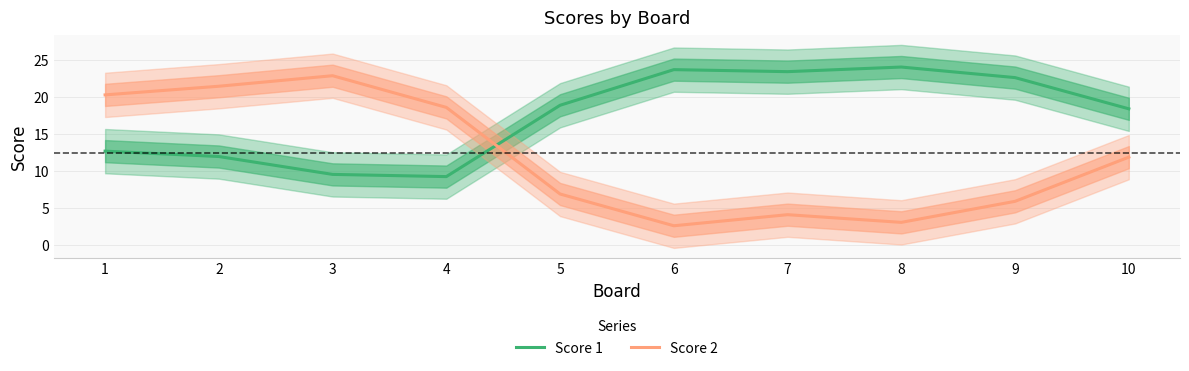

What is the total value across all series at 7?

27.6